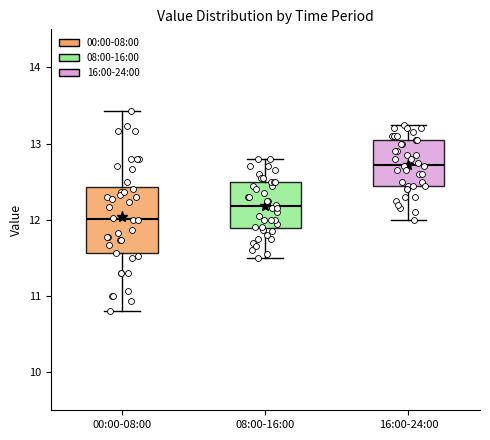

Comparing the boxes themselves (not the whiskers), which one is the tallest?

00:00-08:00